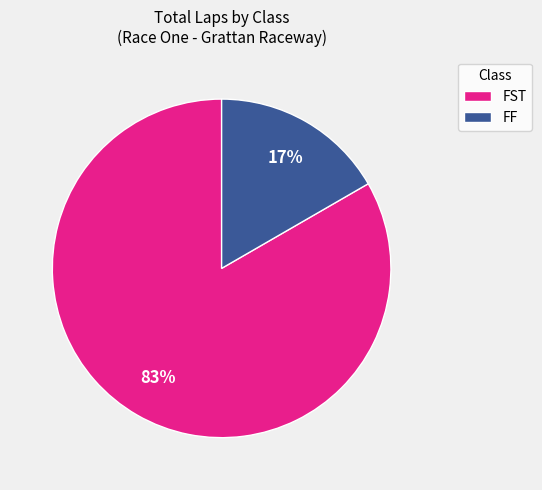

To the nearest percent, what is the average slice percentage?

50%